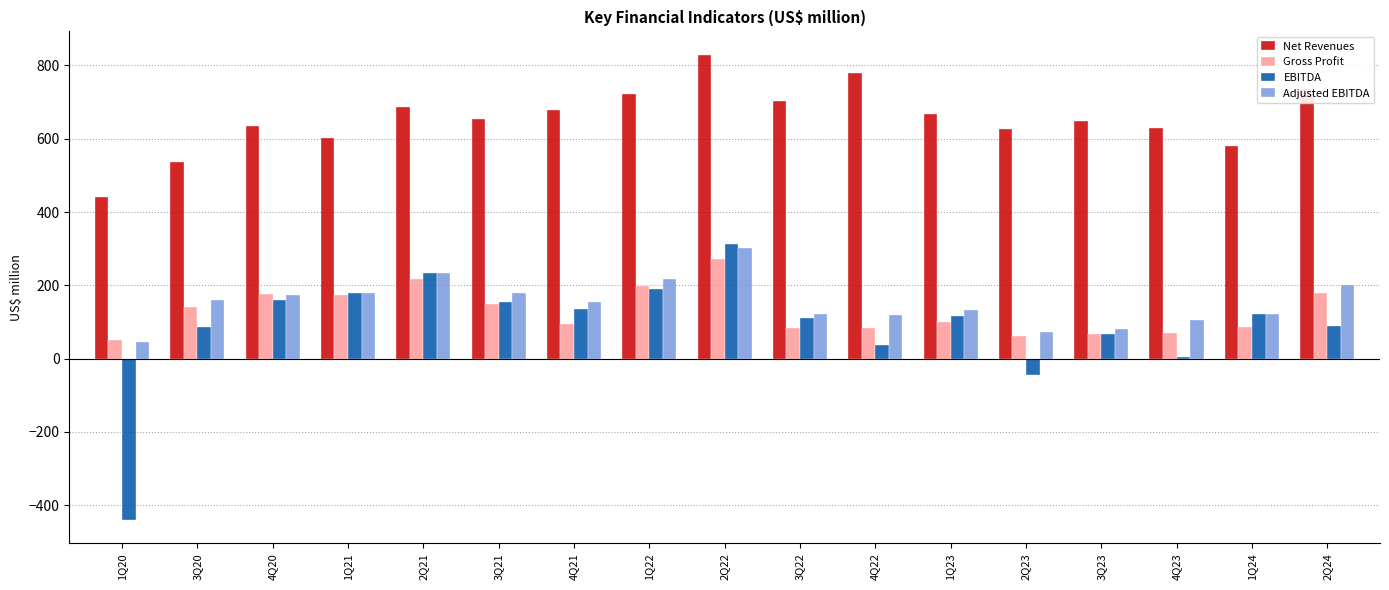

What is the label of the 8th bar from the right?

3Q22